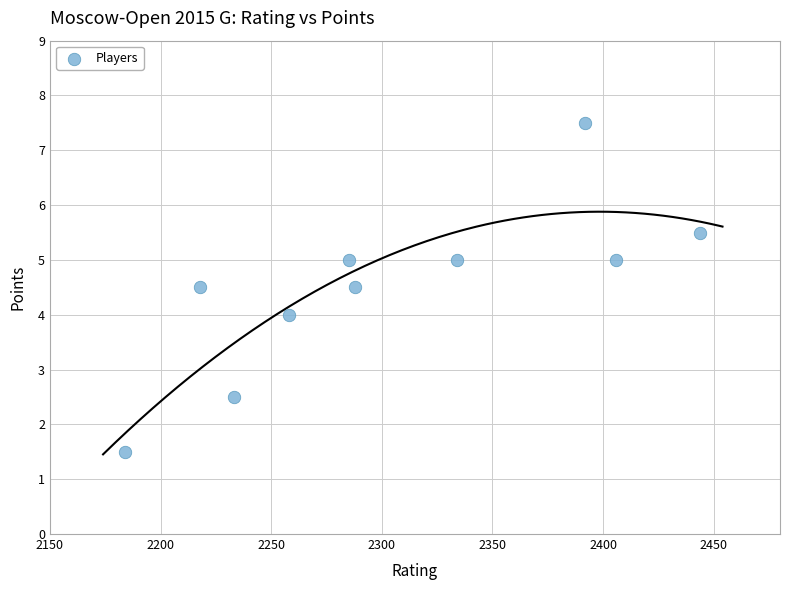

What is the range of Y values (max minus min)?

6.0